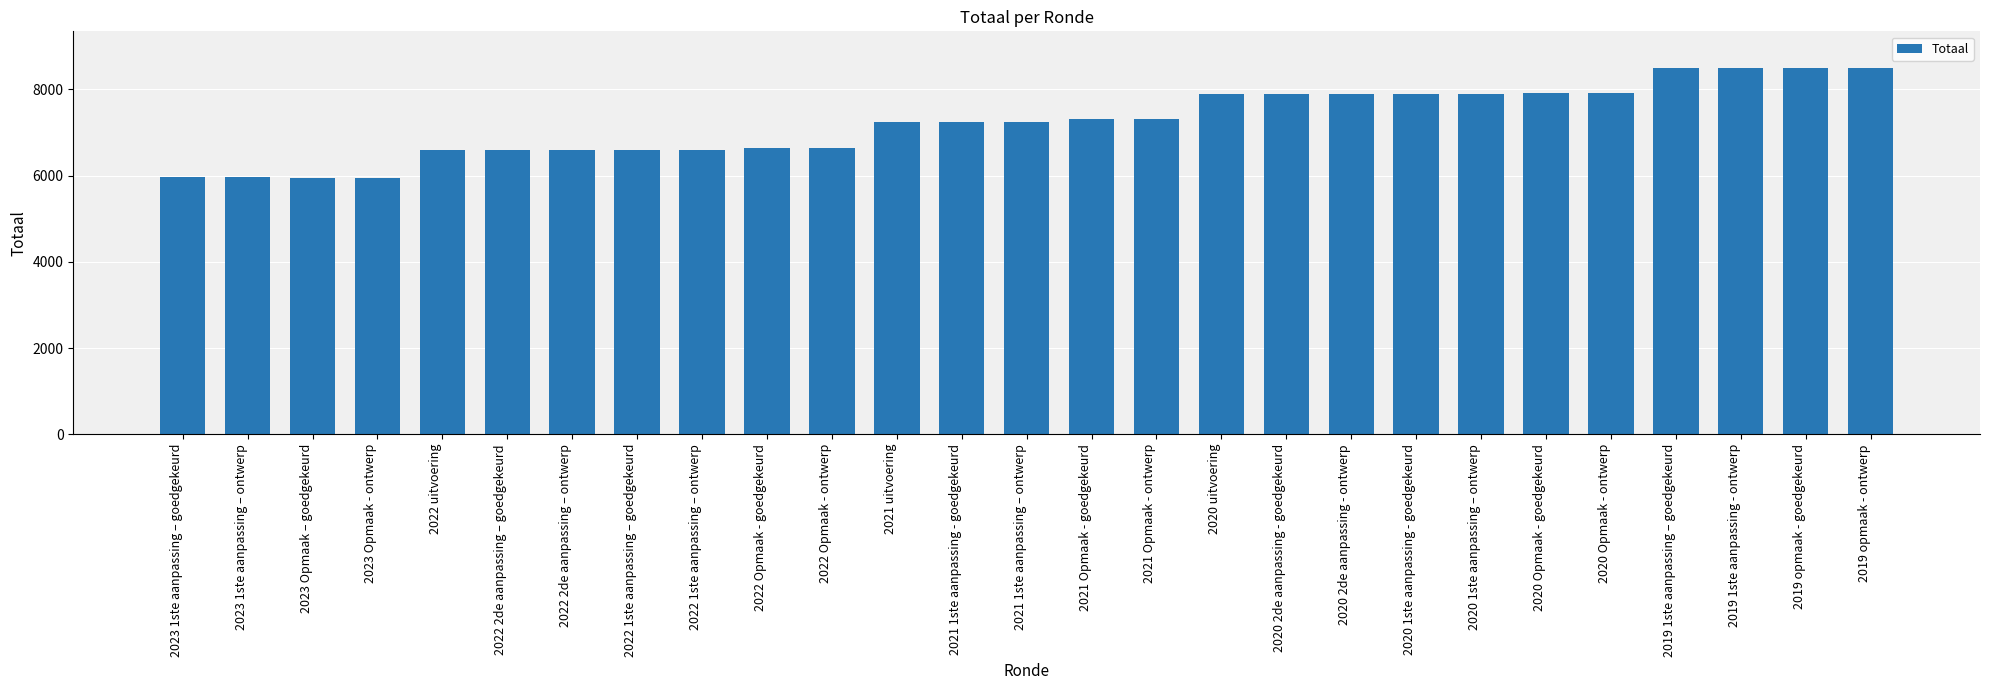

What is the label of the 25th bar from the right?

2023 Opmaak – goedgekeurd